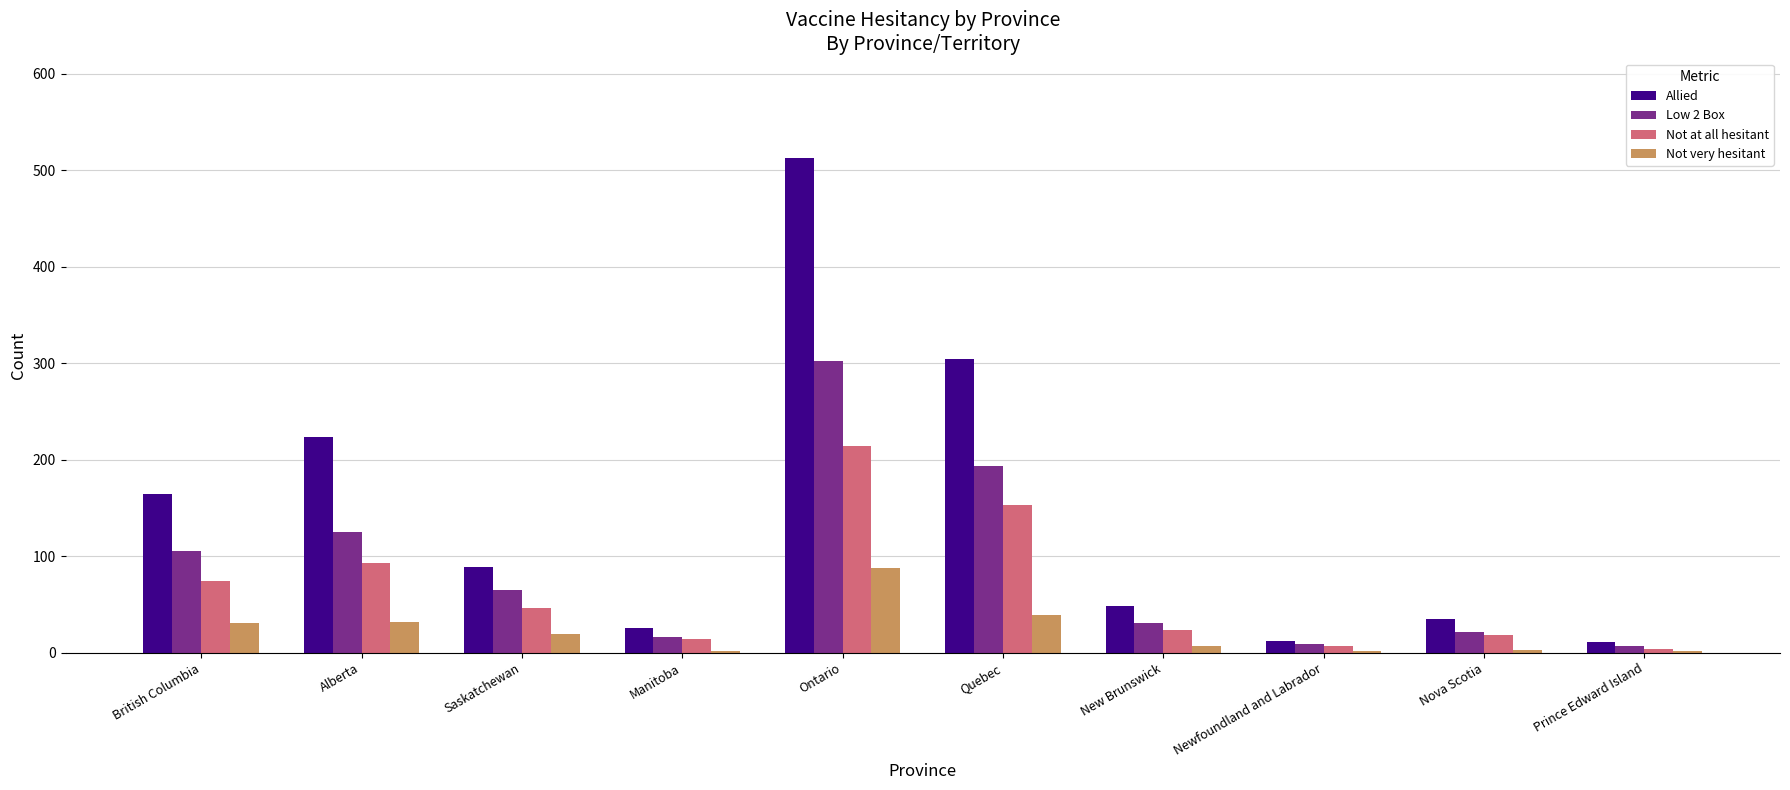

What is the greatest value displayed?

513